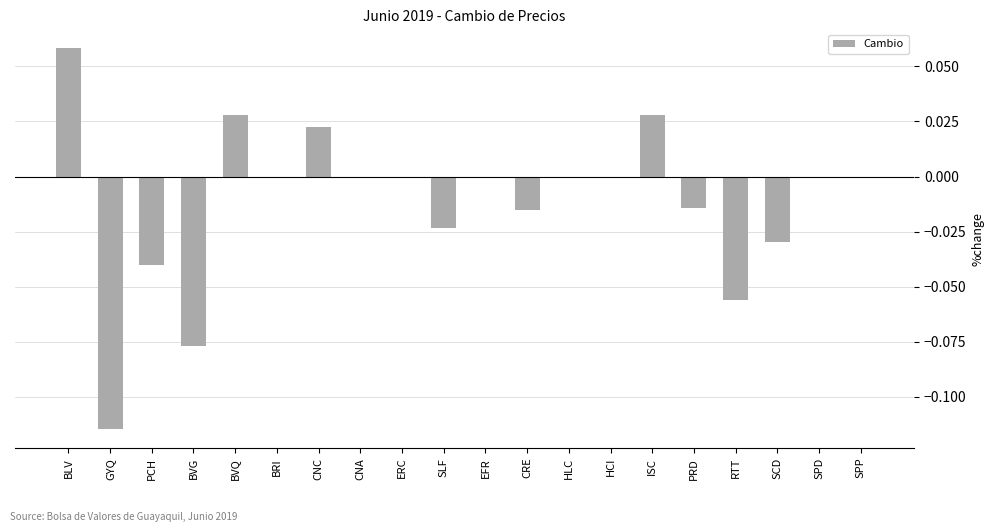

The value at CRE is -0.0. True or false?

True